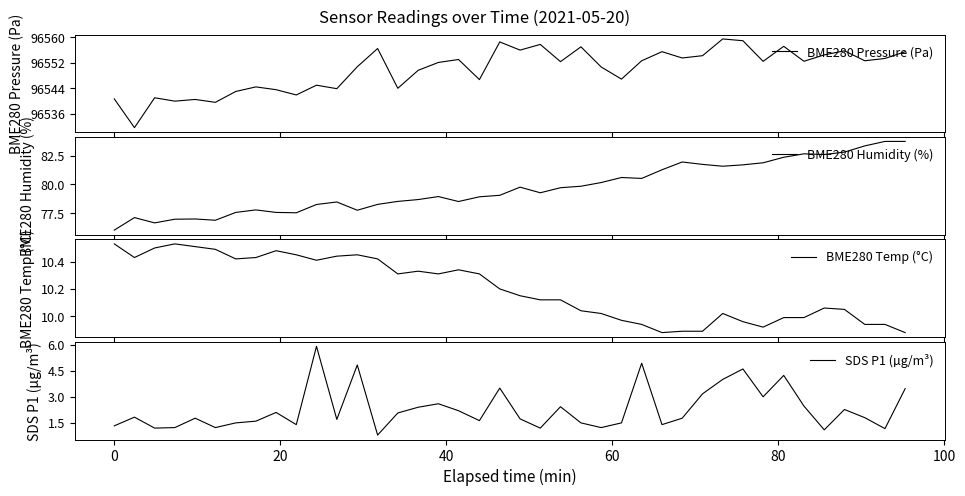

What is the average value of the BME280 Humidity (%) series?

79.7